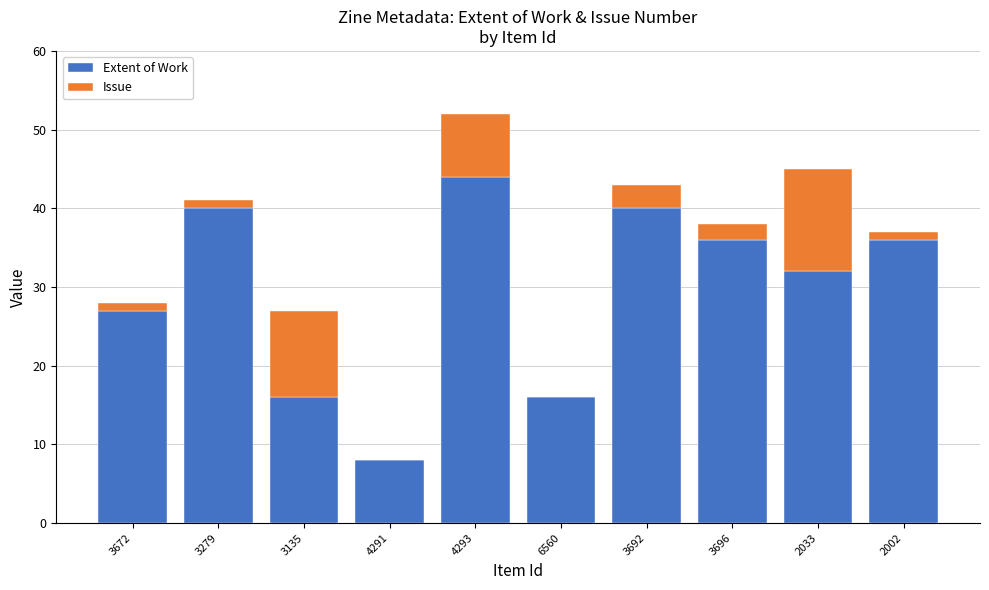

Reading left to right, what are the values for Extent of Work?

3672=27	3279=40	3135=16	4291=8	4293=44	6560=16	3692=40	3696=36	2033=32	2002=36